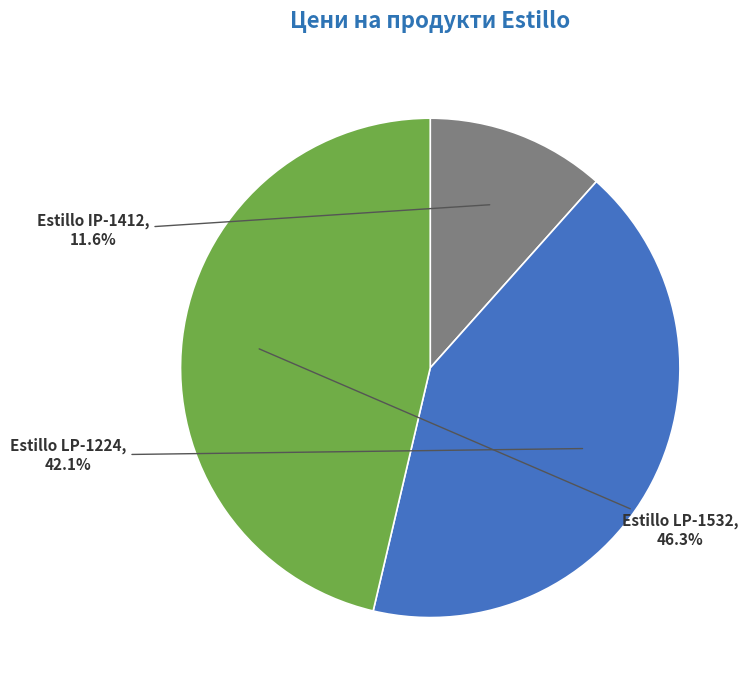

Does any single category account for the majority?

No